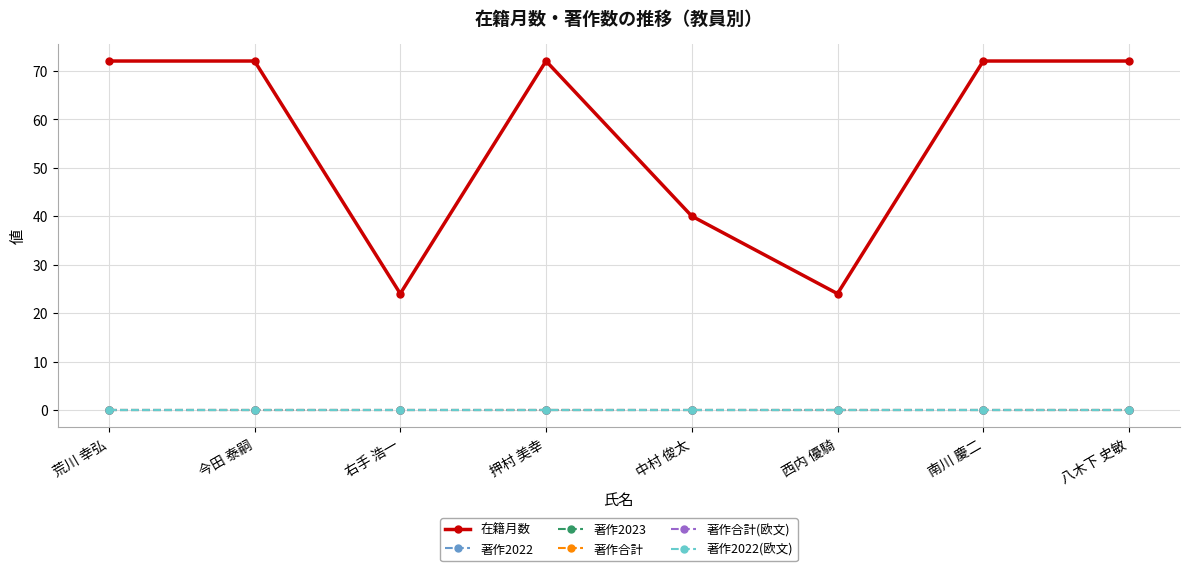

Is the value of 著作2022 at 中村 俊太 greater than the value of 著作合計 at 南川 慶二?

No